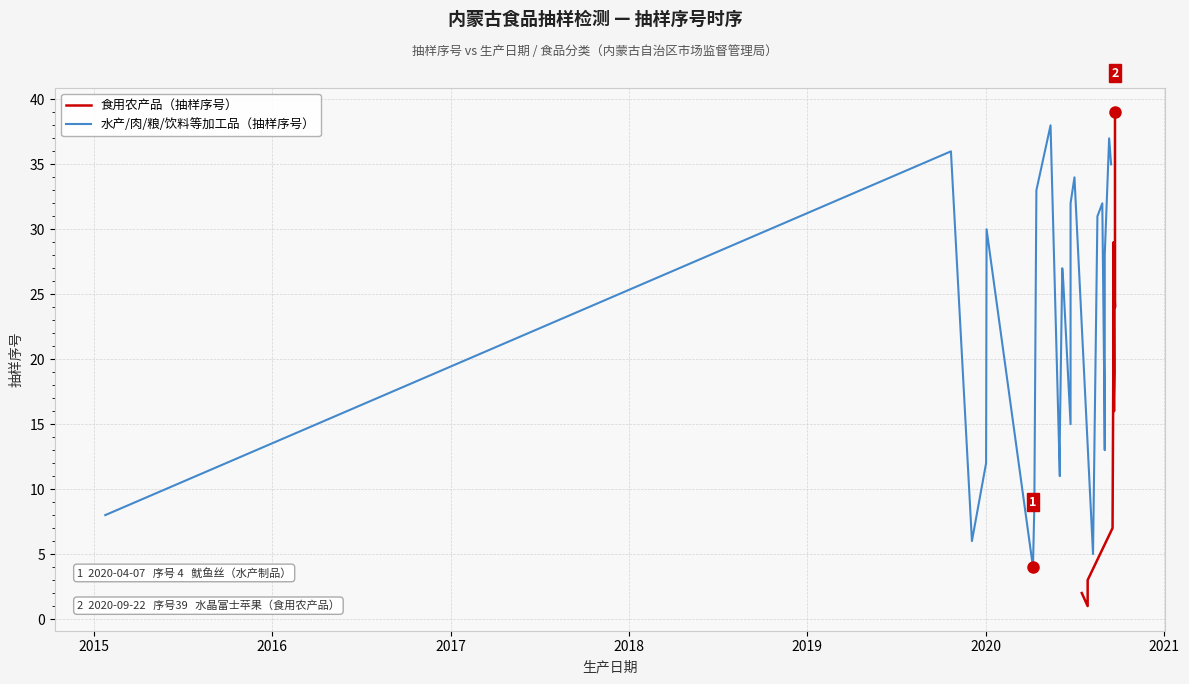

True or false: 食用农产品 has more than 2 points higher than both neighbors.

False